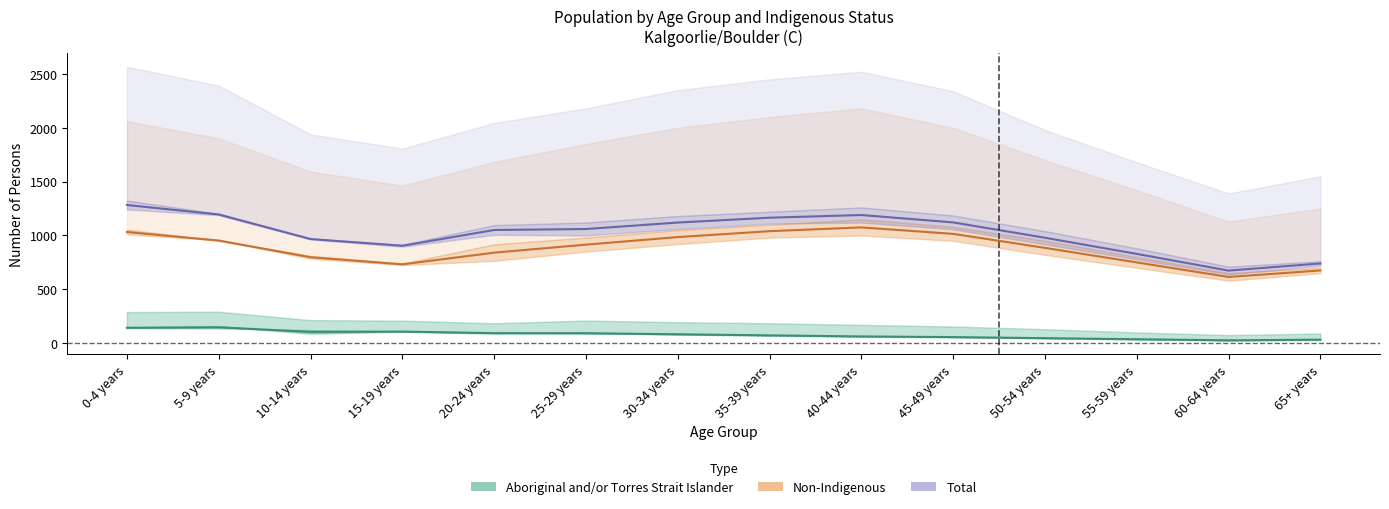

How many interior local valleys does the Aboriginal_Males series have?

2